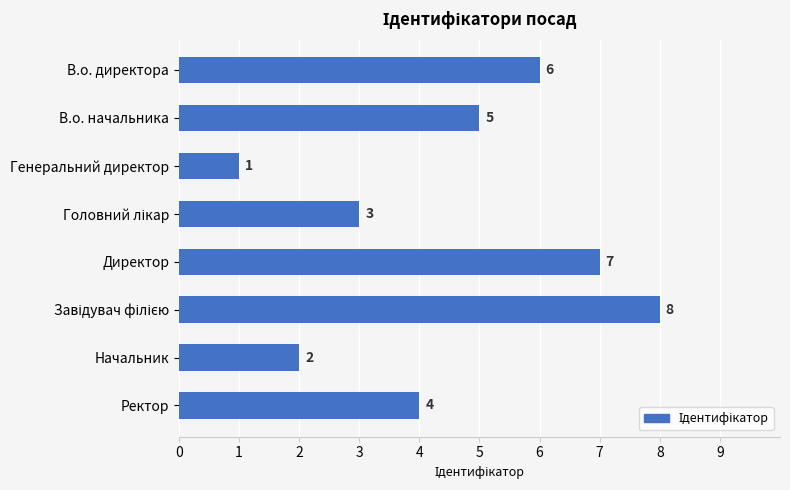

Does the chart contain stacked bars?

No